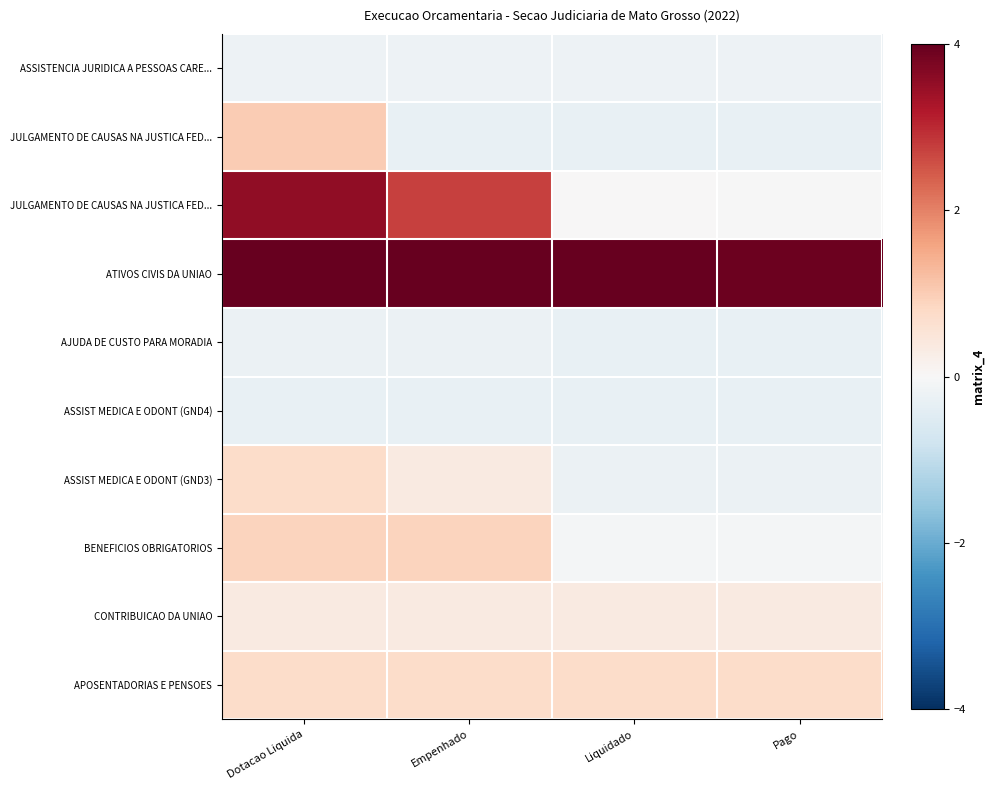

What is the minimum value shown in the chart?

-0.3